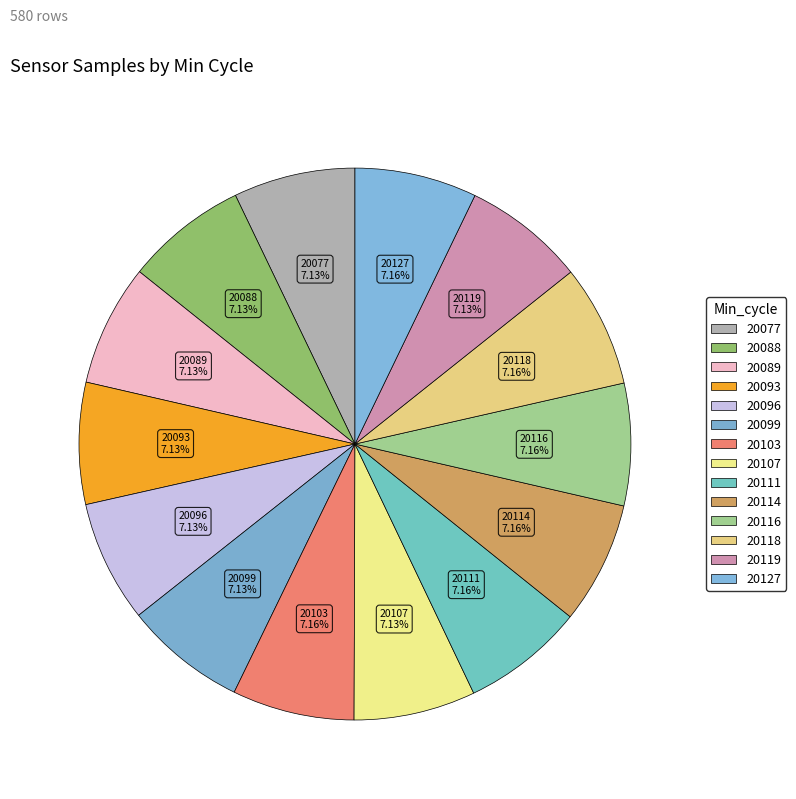

What percentage is NOT represented by 20093?

92.9%